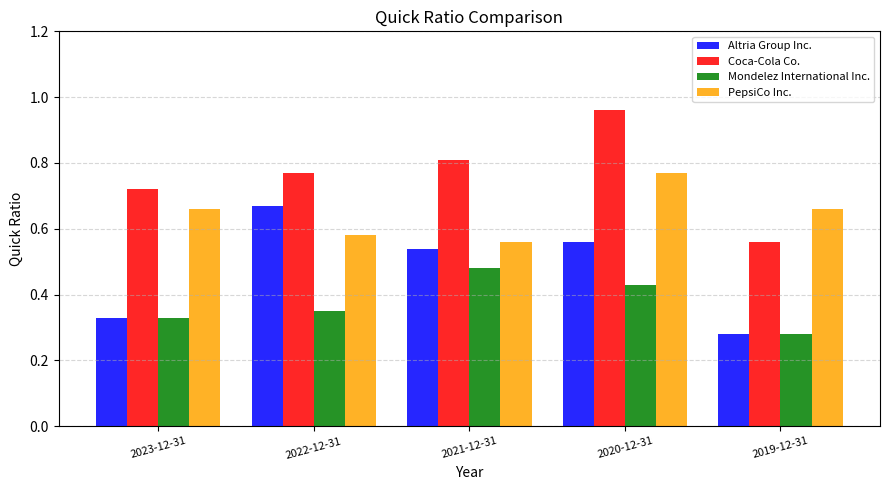

At how many categories does at least one series exceed 0?

5